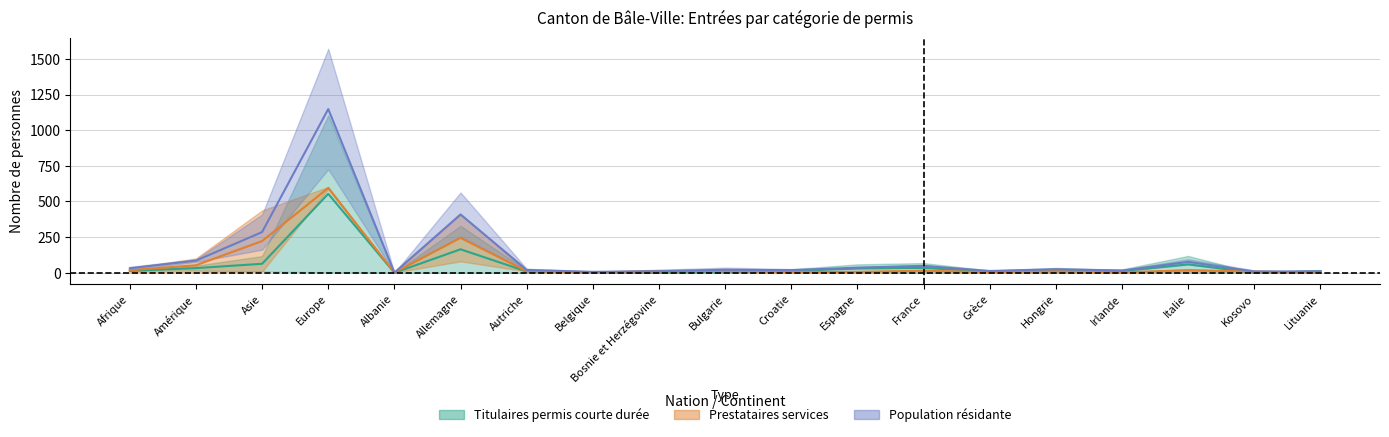

What is the spread (max minus min) of values at France?

34.0